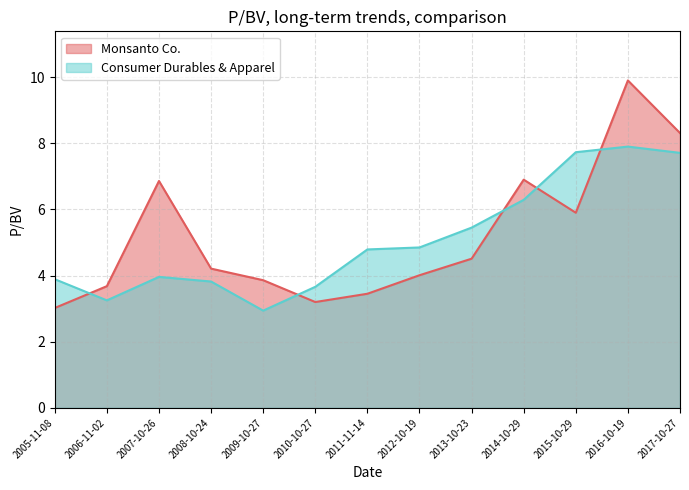

What is the minimum value for Consumer Durables & Apparel?

2.9